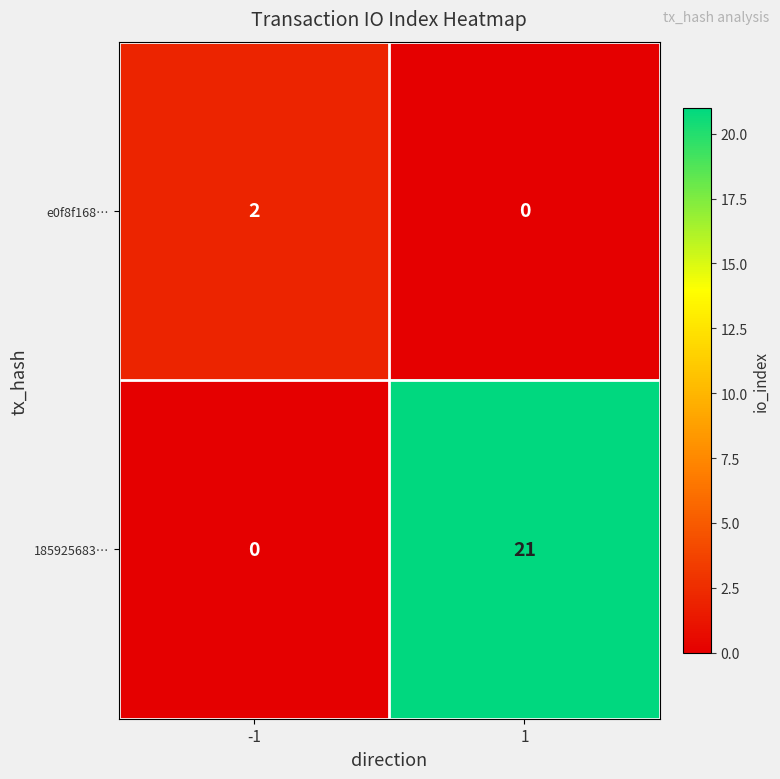

The value of 185925683… at 1 is 32. True or false?

False